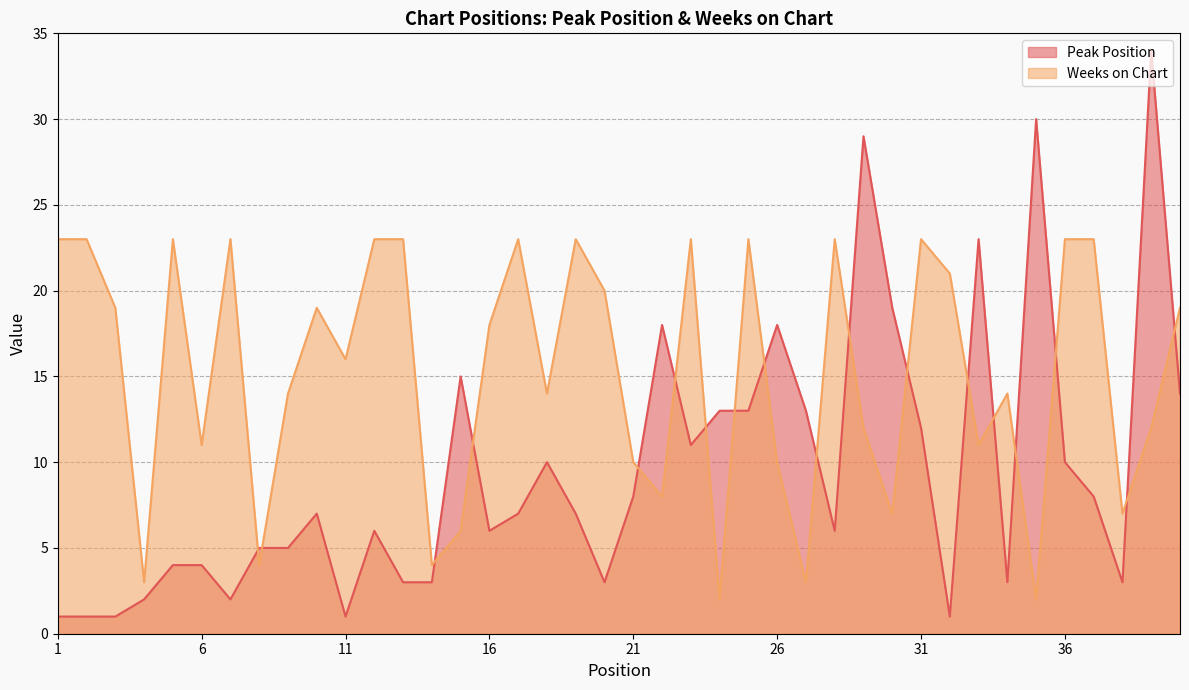

Which series has the largest total across all categories?

Weeks on Chart